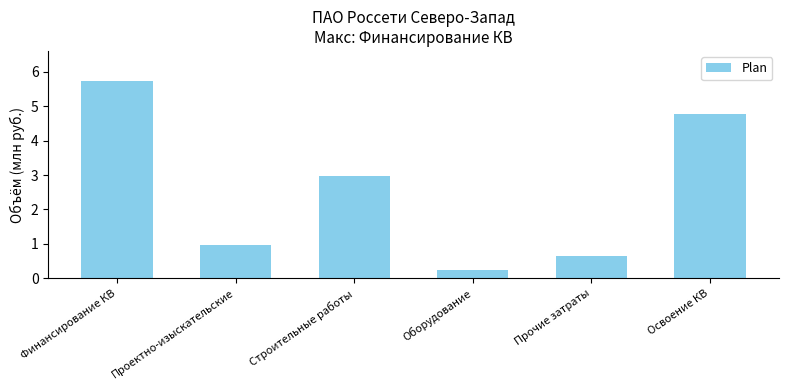

List the labels in order of value, largest first.

Финансирование КВ, Освоение КВ, Строительные работы, Проектно-изыскательские, Прочие затраты, Оборудование